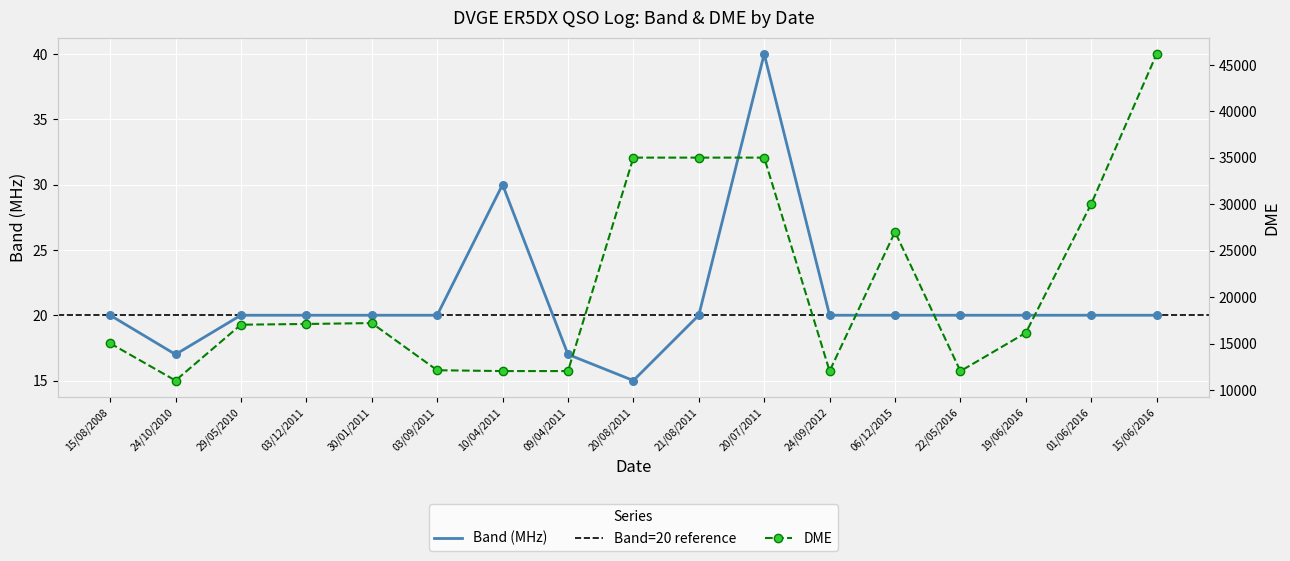

Which series has the largest total across all categories?

DME